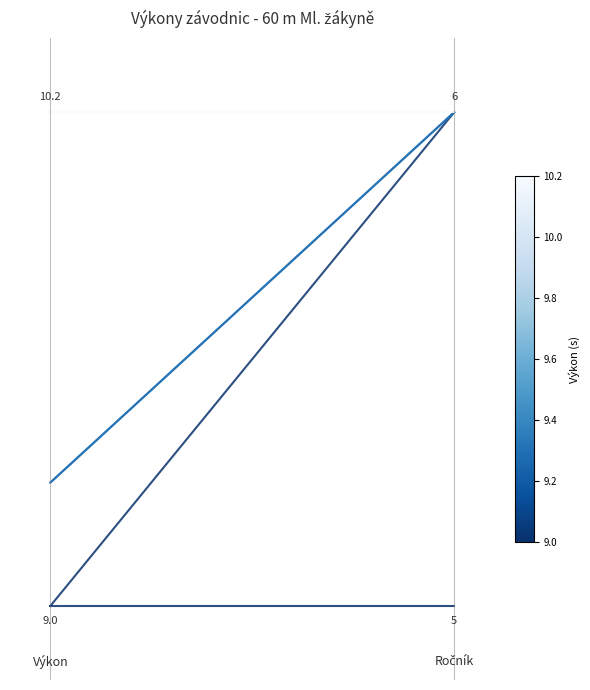

What is the difference between the highest and lowest values at 1.0?

1.0